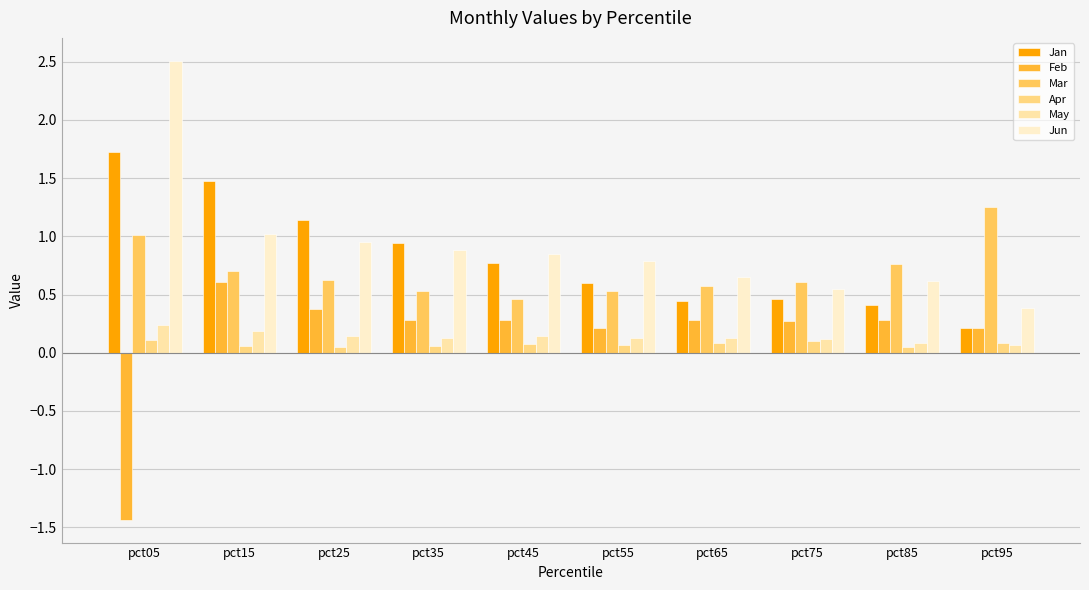

What is the sum of all Jun values?

9.2